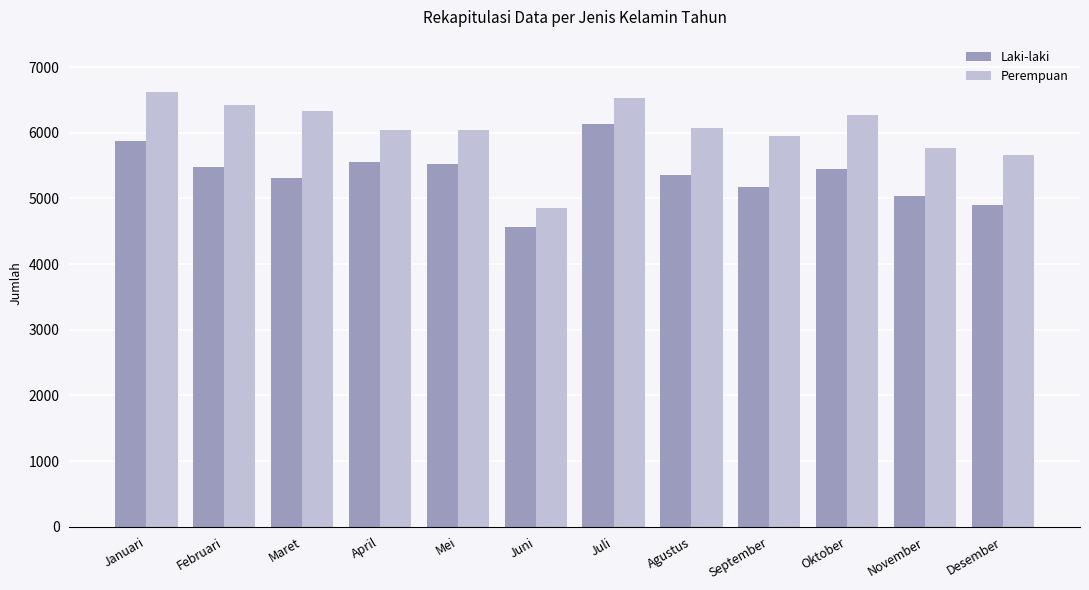

At how many categories does at least one series exceed 4592?

12